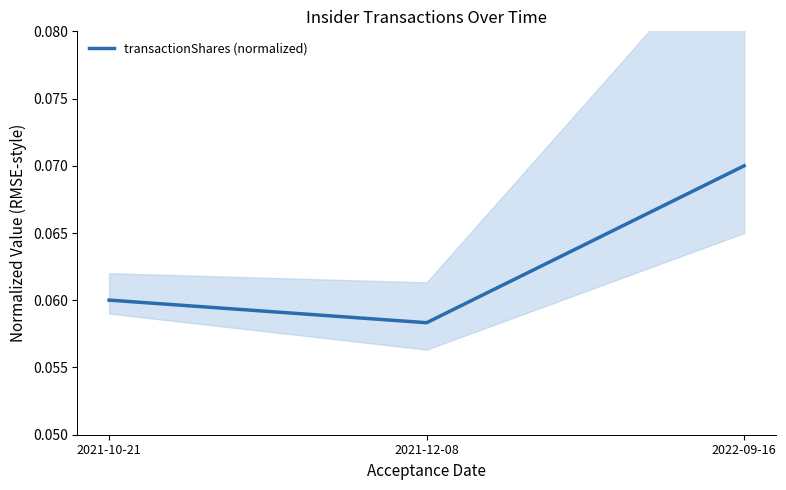

What is the greatest value displayed?

0.1